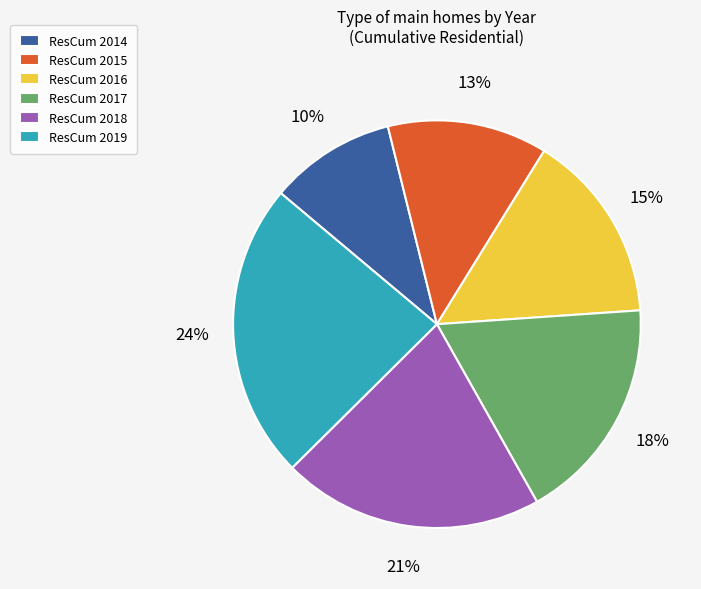

The ResCum 2018 slice represents 21% of the pie. True or false?

True